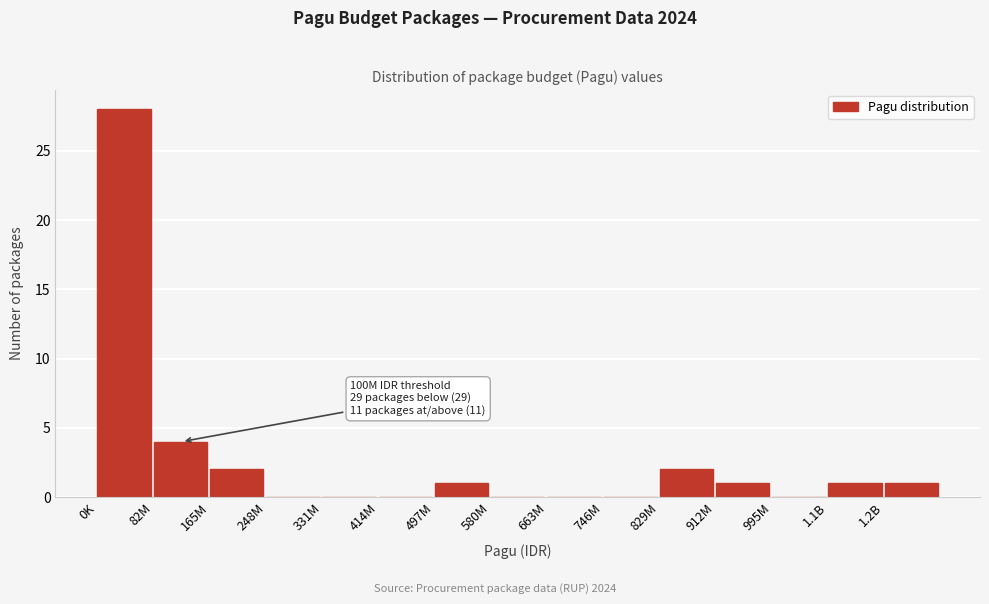

Reading right to left, extract all data points from this chart.

1.2B=1	1.1B=1	995M=0	912M=1	829M=2	746M=0	663M=0	580M=0	497M=1	414M=0	331M=0	248M=0	165M=2	82M=4	0K=28